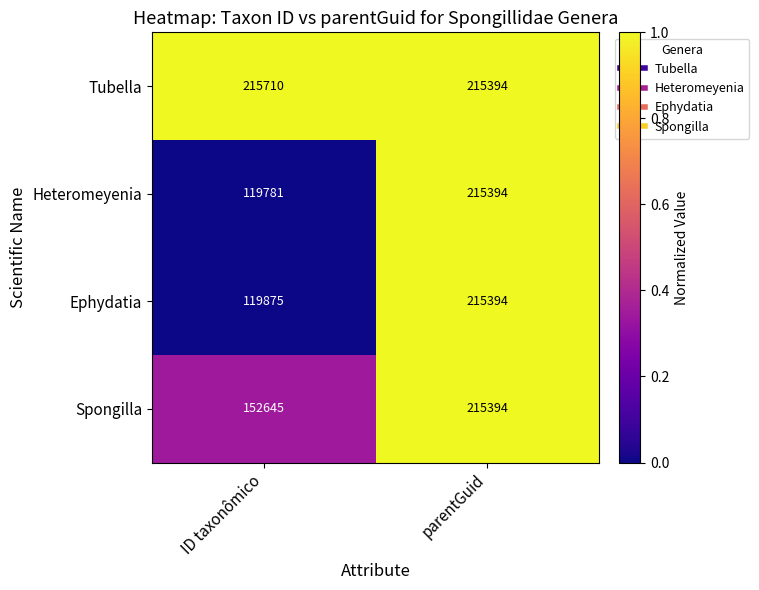

What is the total value across all series at ID taxonômico?

608011